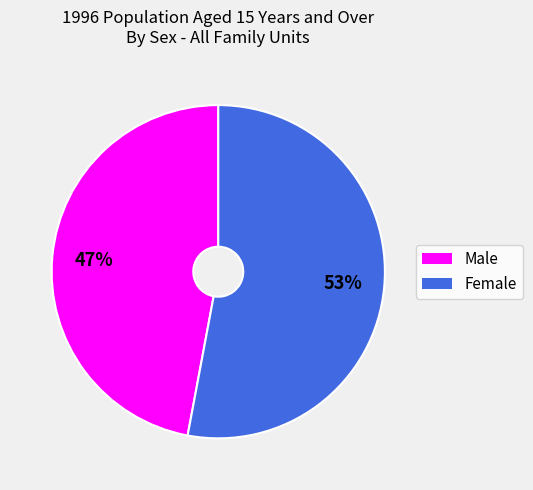

How many slices are in this pie chart?

2